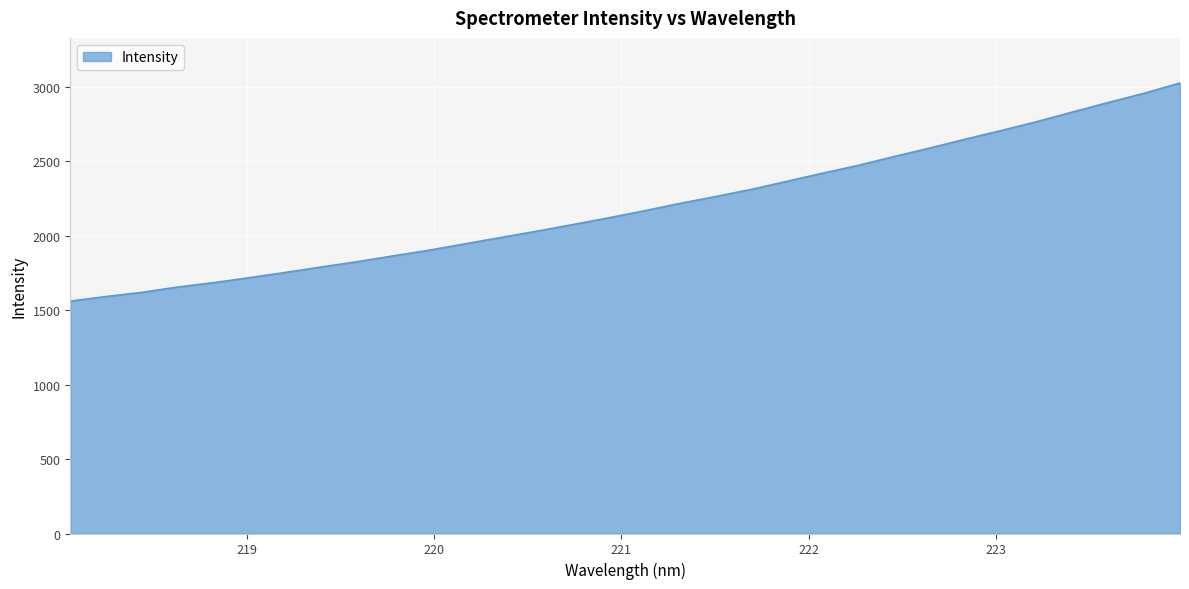

What is the smallest value displayed?

1561.7